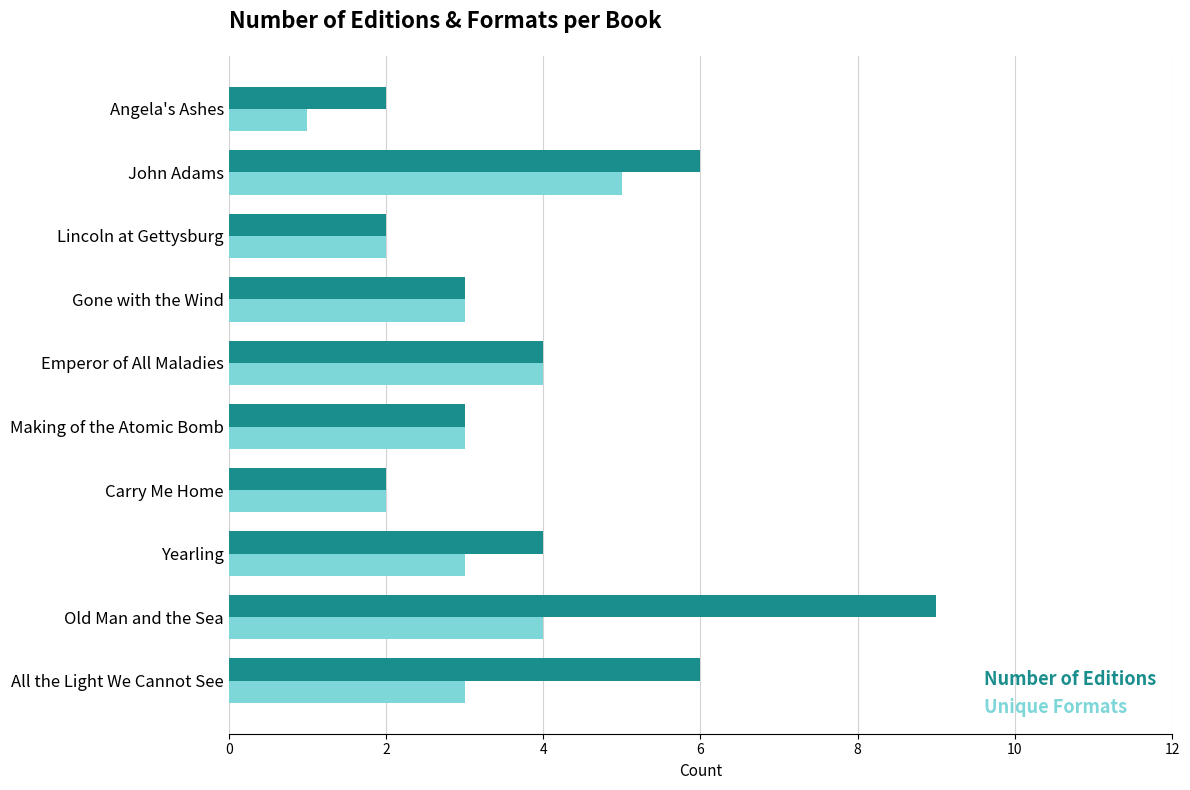

What is the greatest value displayed?

9